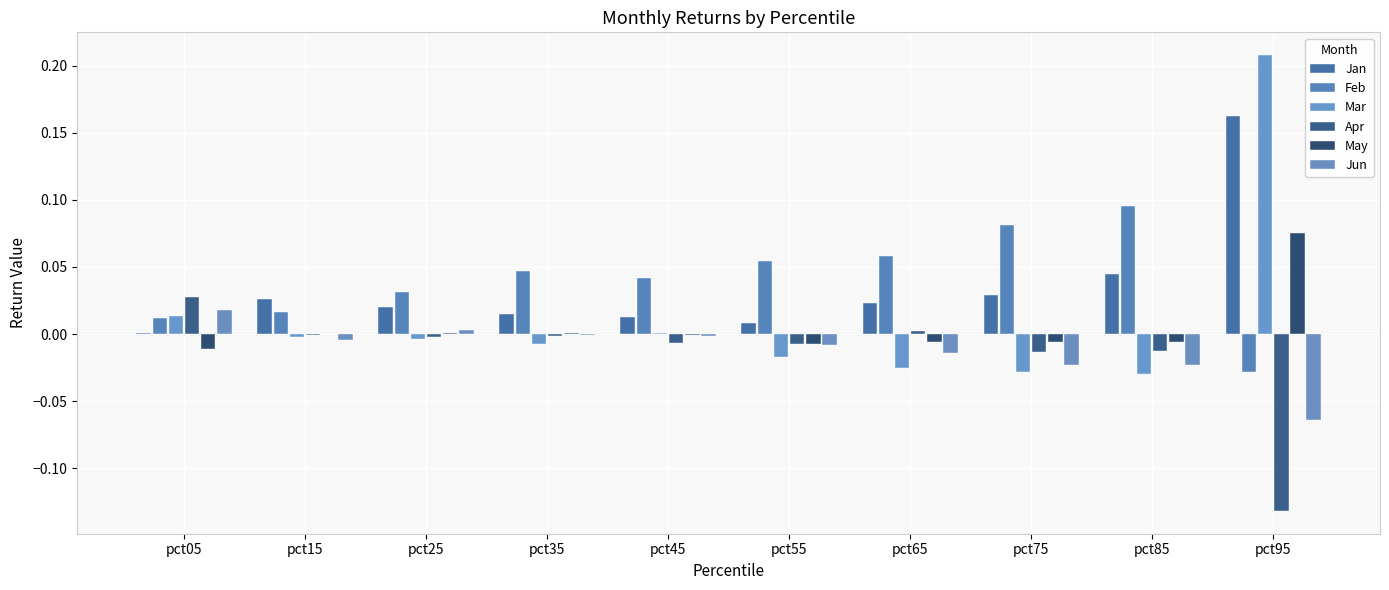

How many data points in Feb are above 0?

9